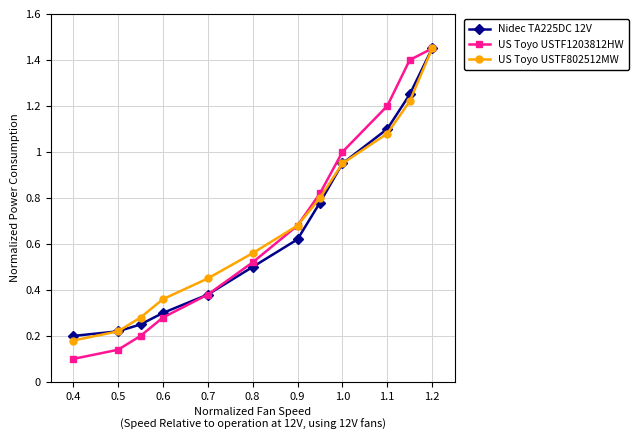

At how many categories does at least one series exceed 0?

12